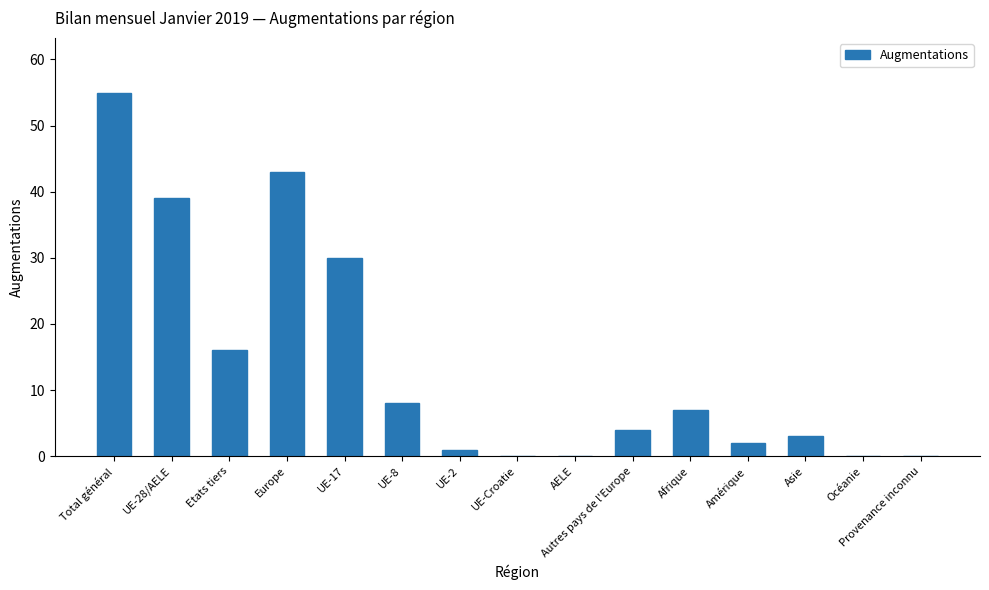

What is the maximum value shown in the chart?

55